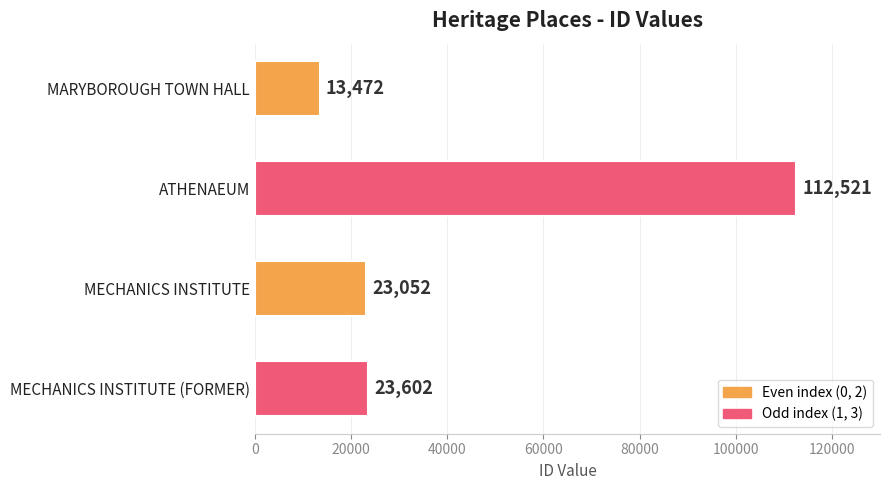

Are the bars grouped side by side (vs. stacked)?

No